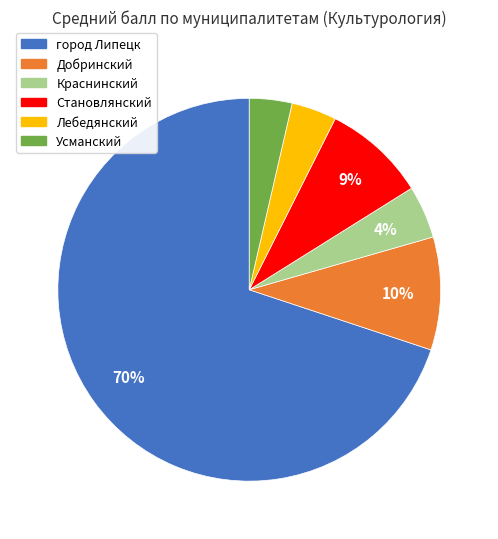

To the nearest percent, what percentage of the pie is Усманский?

4%